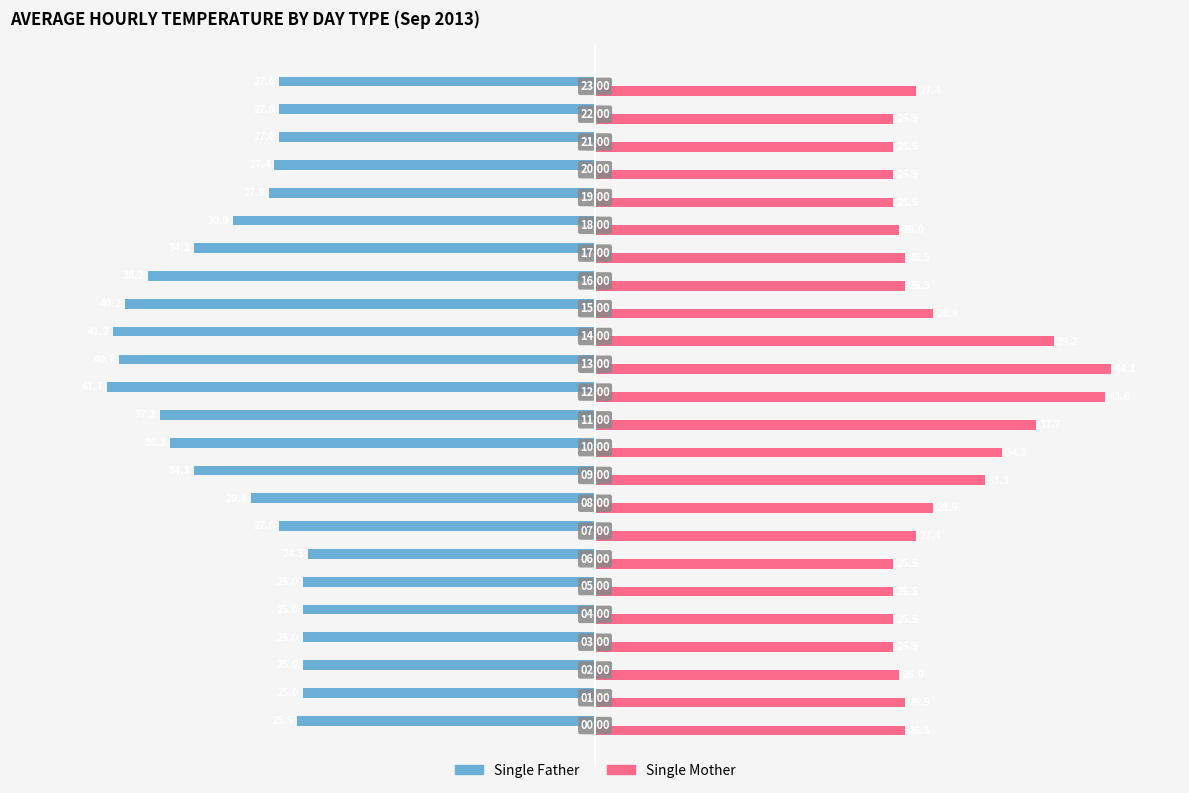

Rank the series by their average value, from highest to lowest.

Single Mother, Single Father